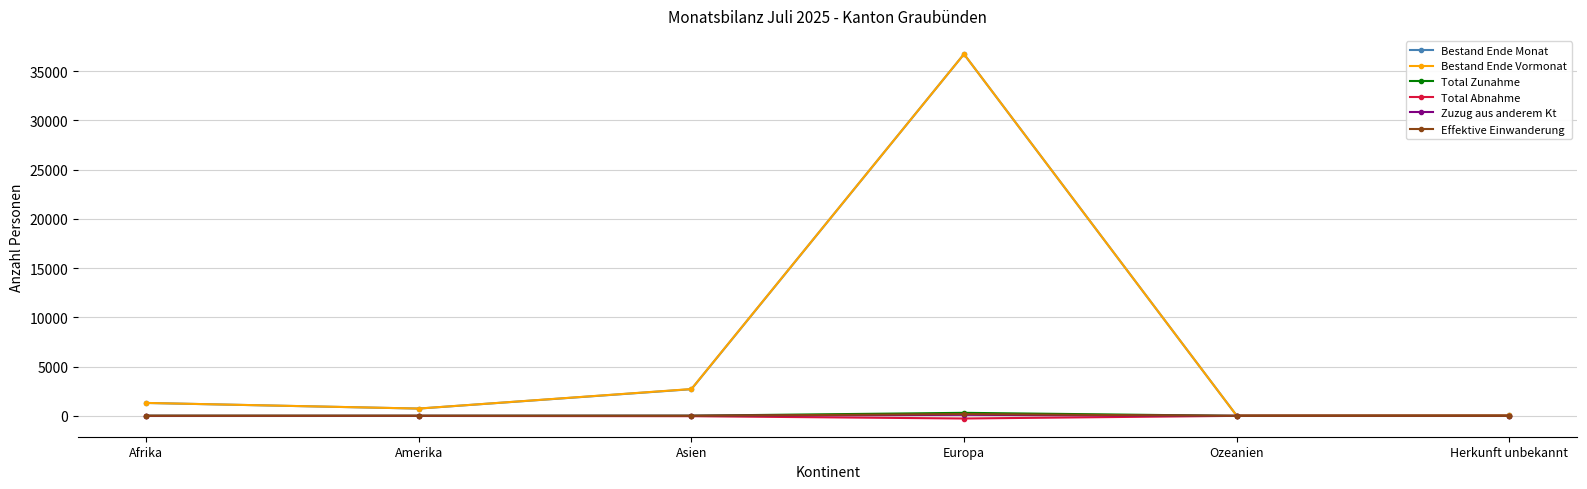

What is the difference between the maximum and second lowest values in the Bestand Ende Monat series?

36676